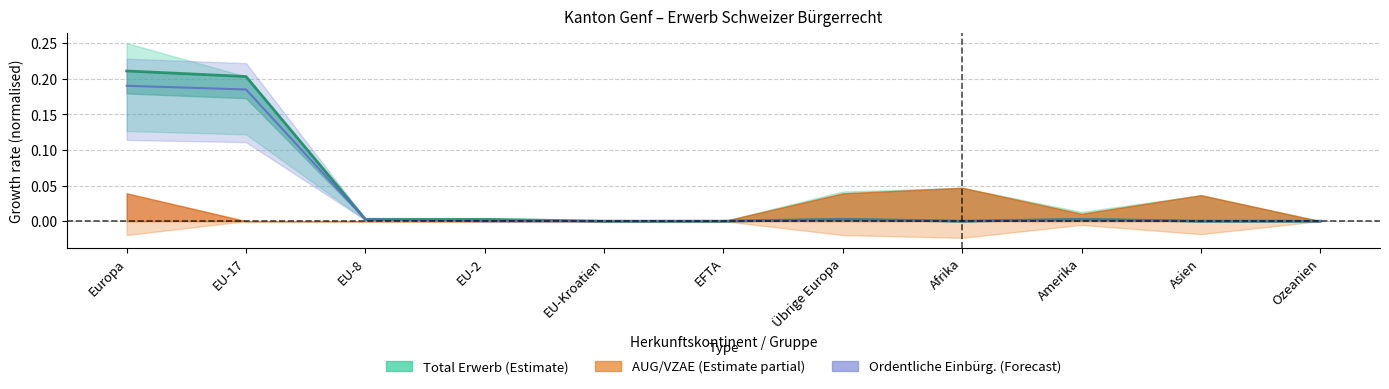

What is the difference between the maximum and second lowest values?

0.2